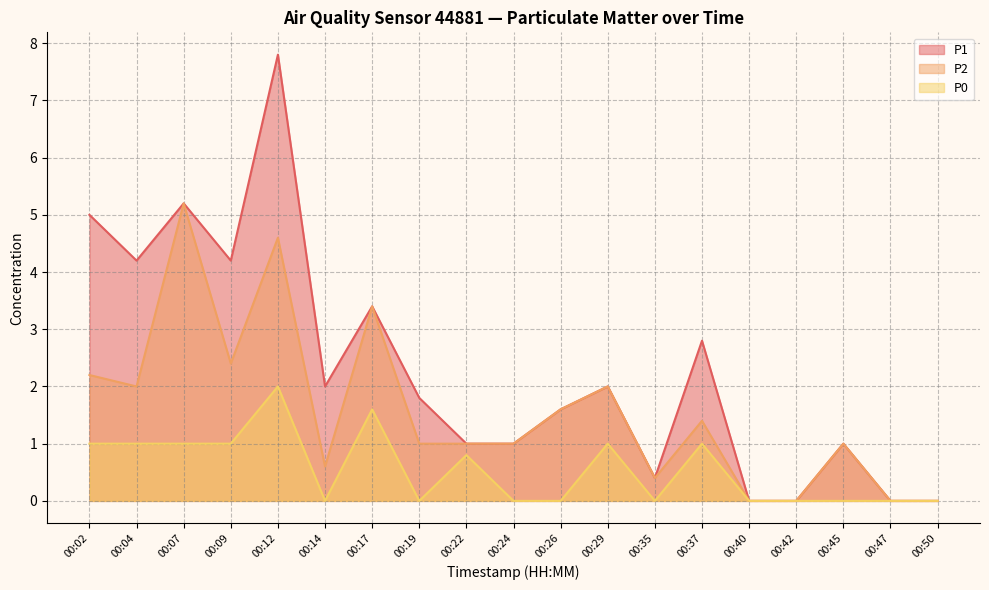

True or false: P2 and P0 cross at least once.

False